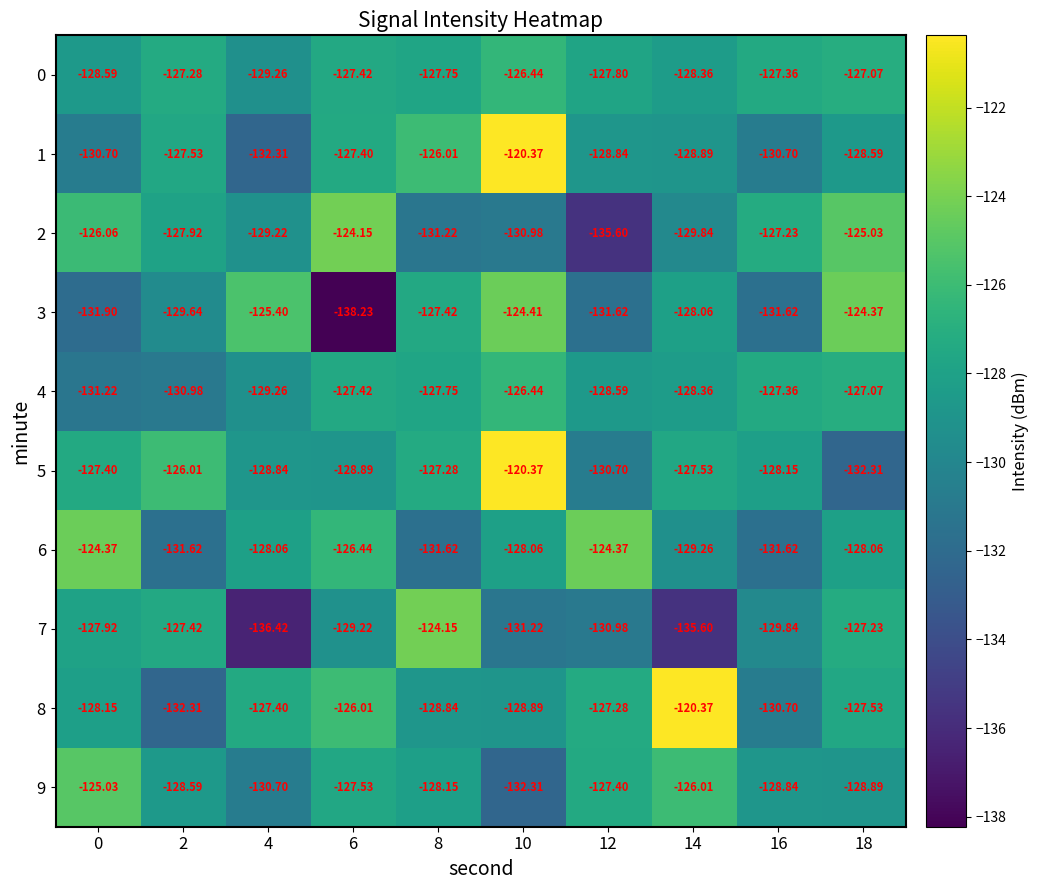

Is the value of 9 at 10 greater than the value of 1 at 12?

No